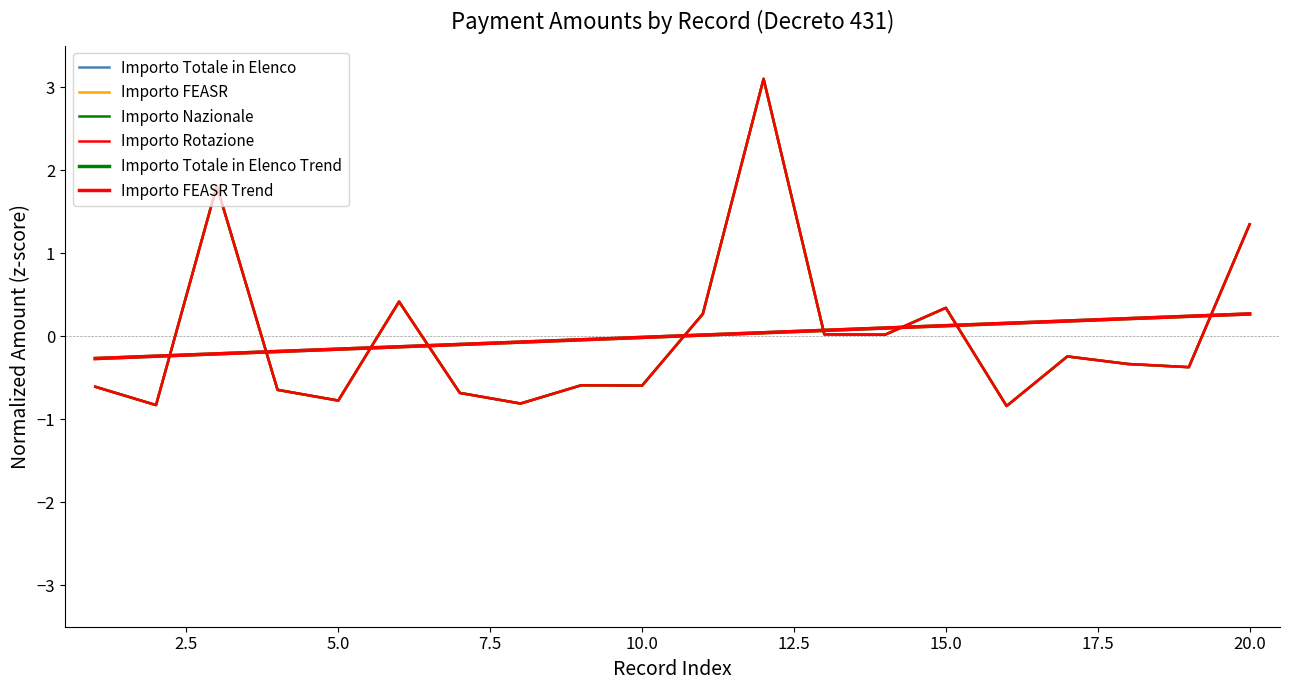

In Importo FEASR, how many points are higher than both neighbors (excluding endpoints)?

6